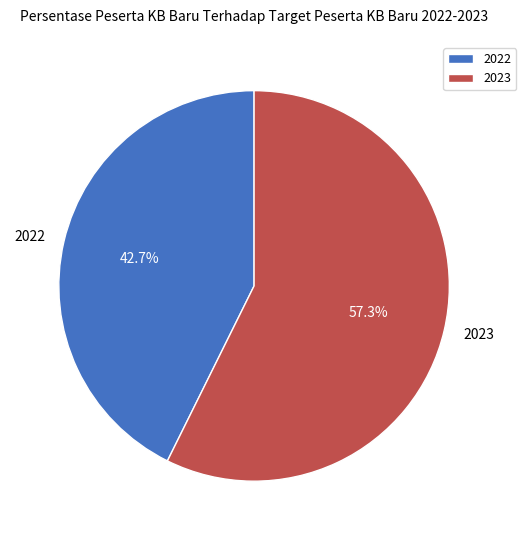

To the nearest percent, what is the difference between the largest and smallest slice percentages?

15%